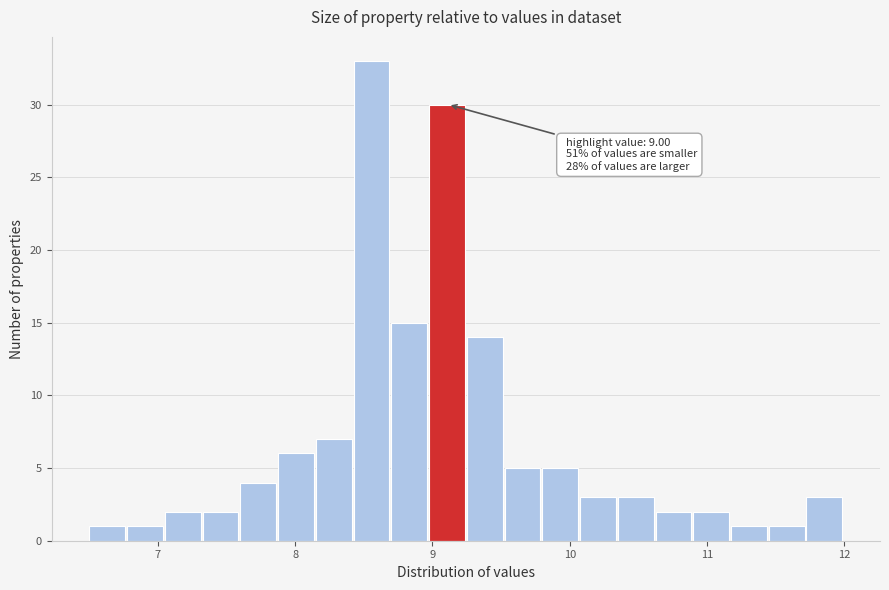

Read against the x-axis, roughly where is the centre of the tallest bar?

8.6